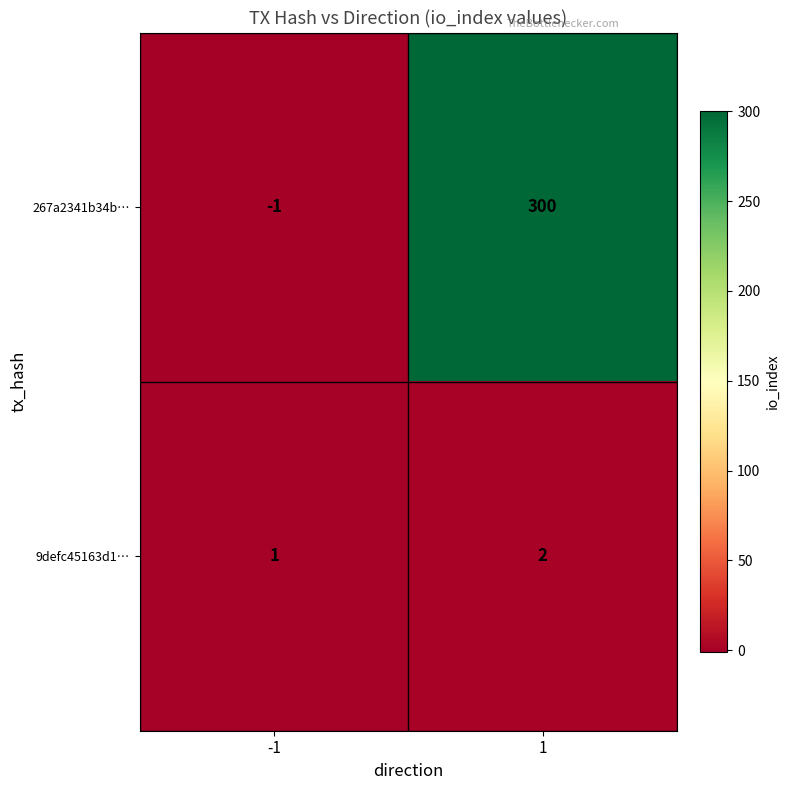

What is the greatest value displayed?

300